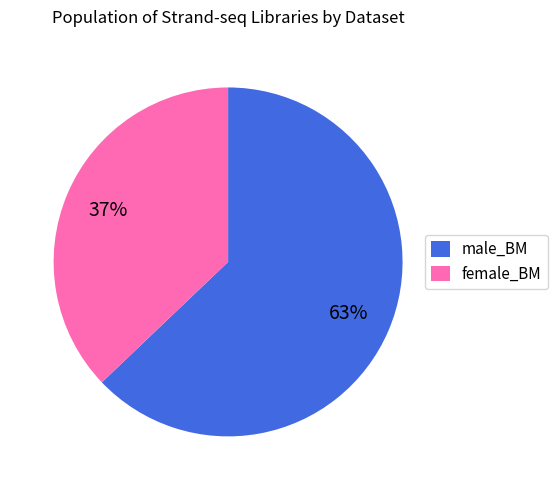

To the nearest percent, what percentage of the pie is male_BM?

63%